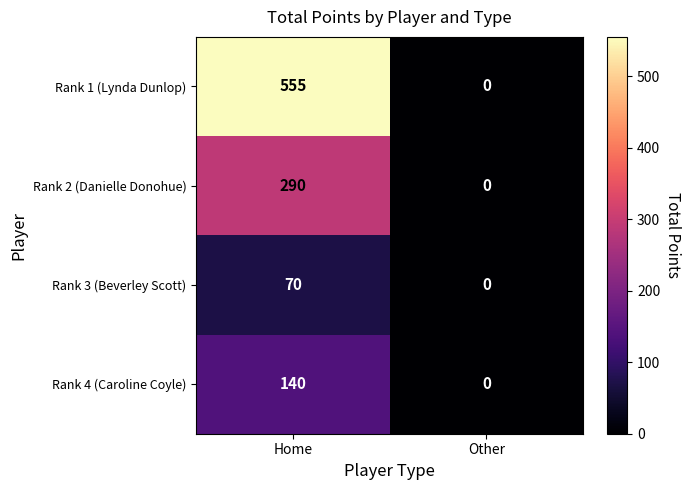

Reading left to right, transcribe all the data shown in this chart.

Rank 1 (Lynda Dunlop): Home=555	Other=0
Rank 2 (Danielle Donohue): Home=290	Other=0
Rank 3 (Beverley Scott): Home=70	Other=0
Rank 4 (Caroline Coyle): Home=140	Other=0